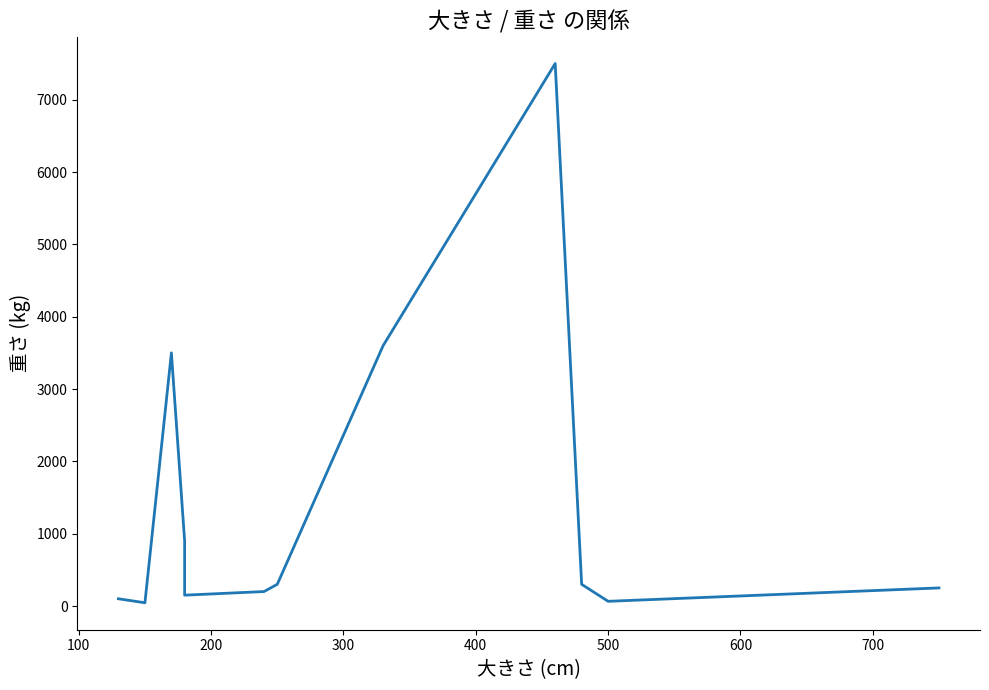

How many categories are shown in the chart?

12